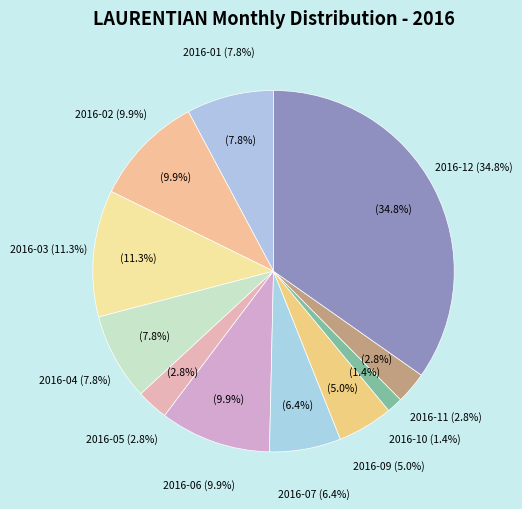

How many segments does this pie chart have?

11